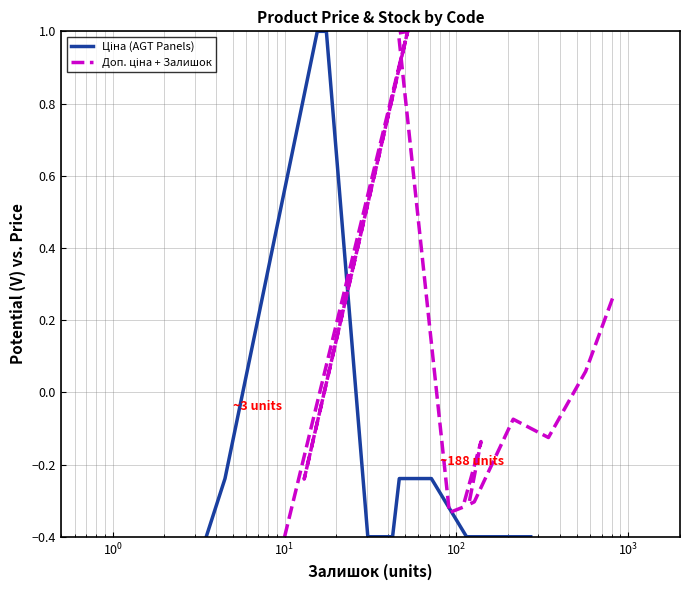

The value of Ціна (AGT Panels) at 8 is -0.2. True or false?

False